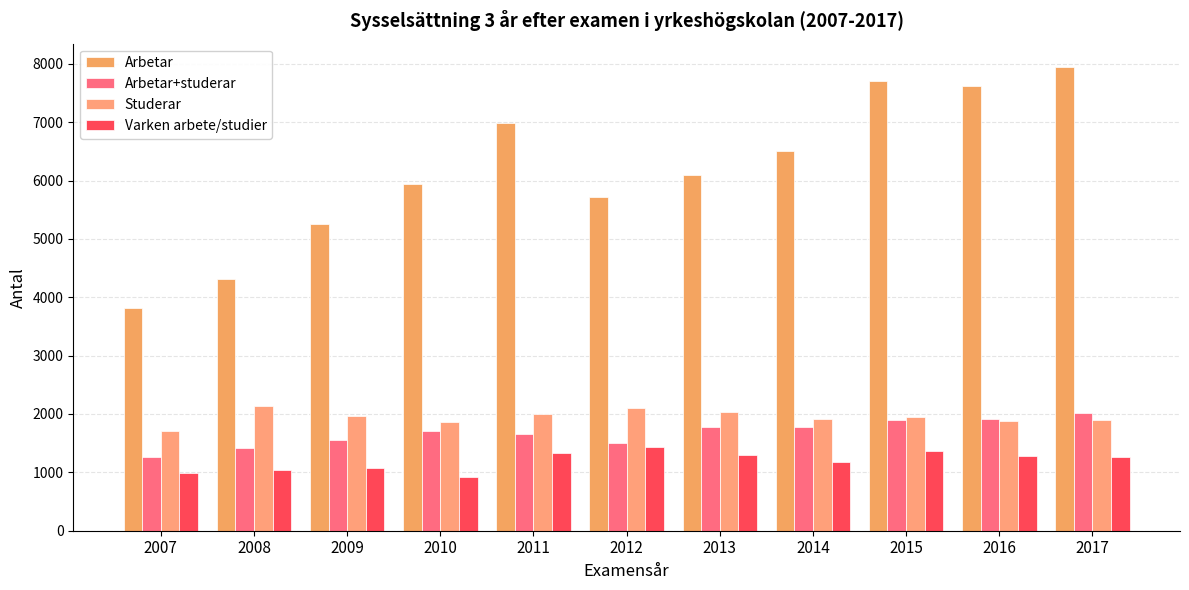

Which series has the largest range (max minus min)?

Arbetar